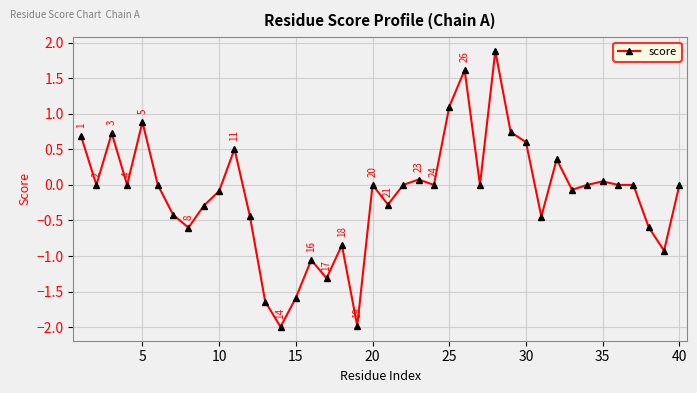

True or false: there are more than 1 points higher than both neighbors.

True